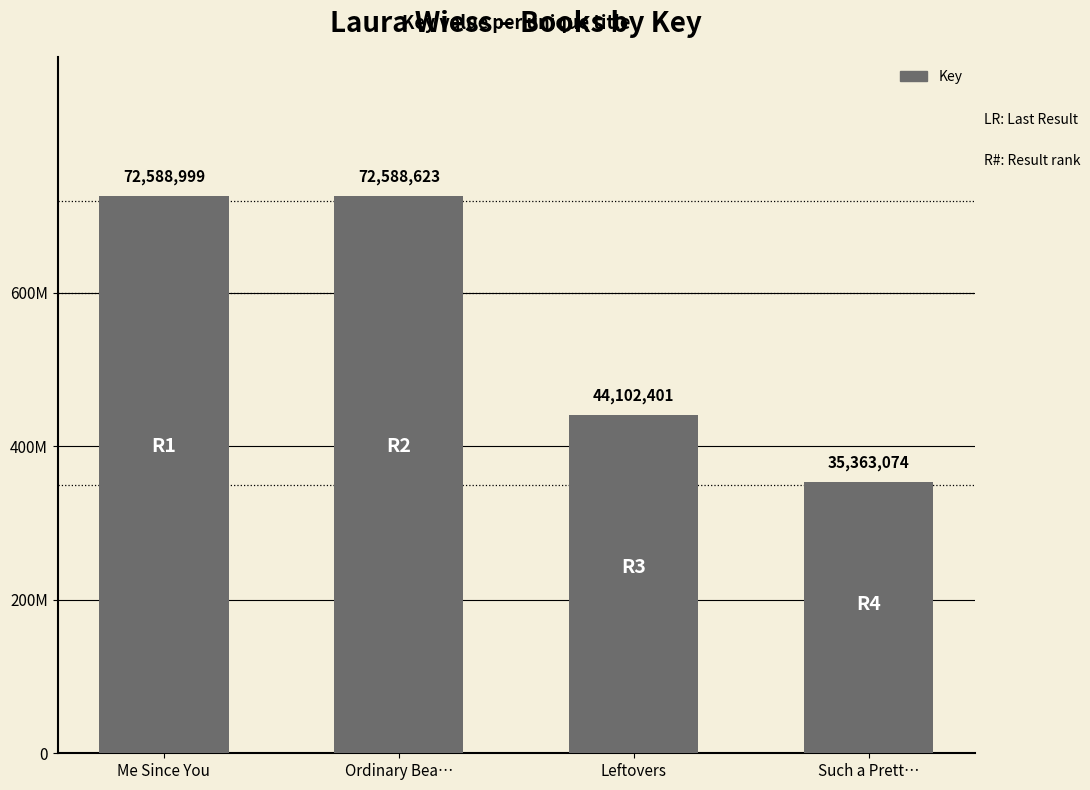

Does the chart contain any negative values?

No